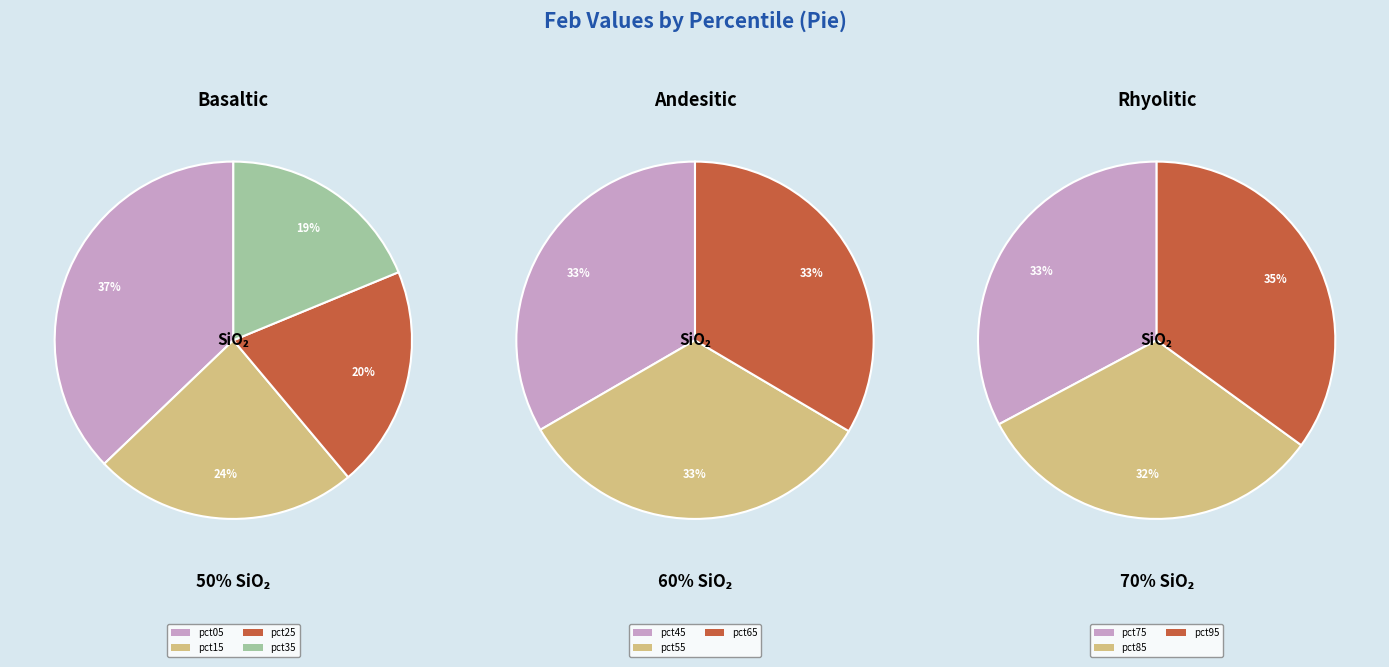

Rank the categories by value from highest to lowest.

pct05, pct15, pct25, pct95, pct35, pct75, pct65, pct45, pct85, pct55